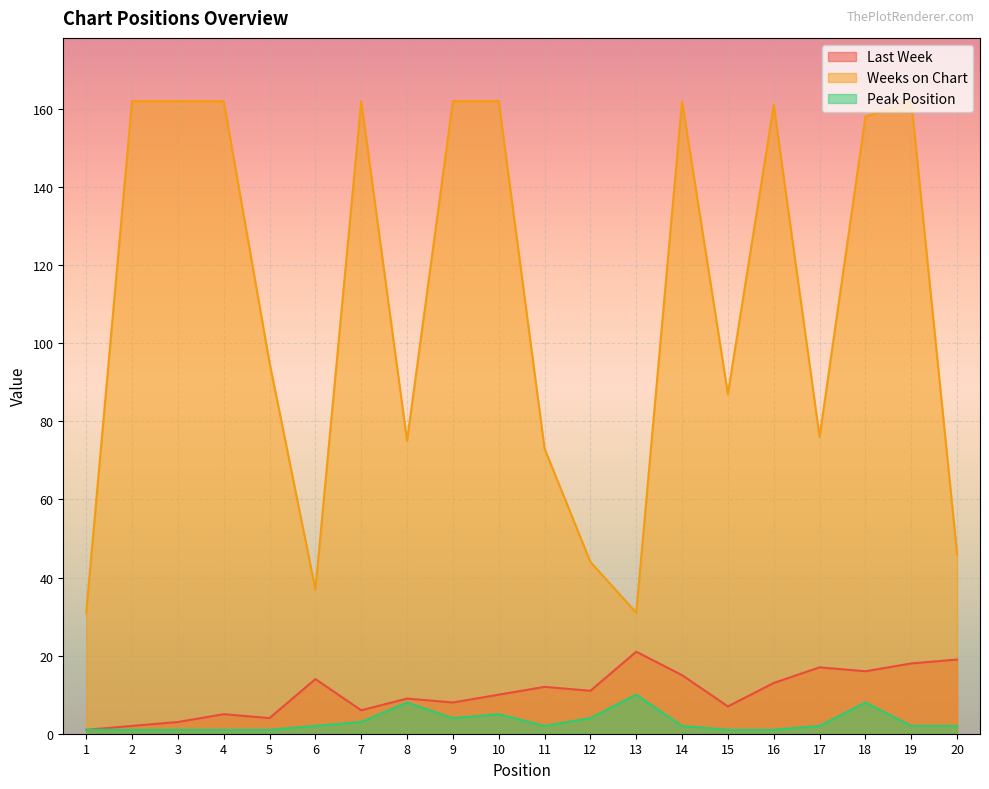

At how many categories does at least one series exceed 27?

20